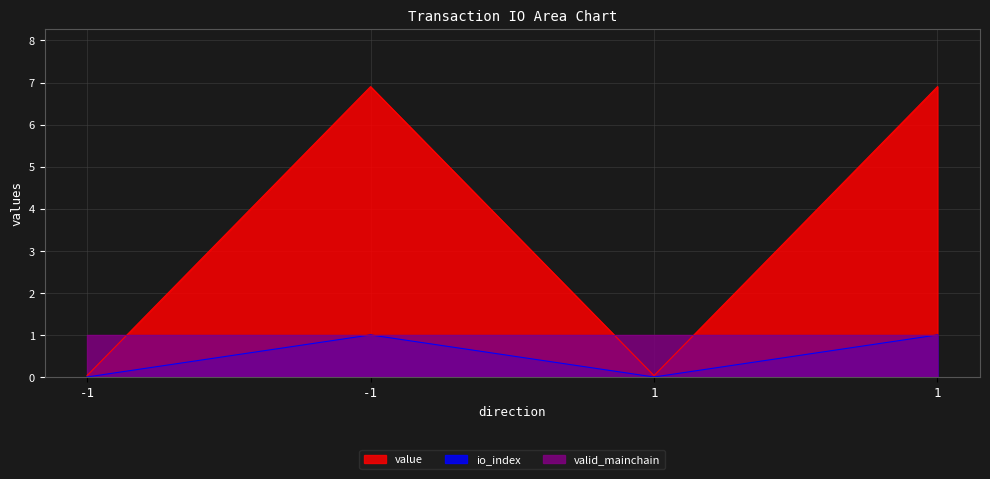

Which category has the lowest value across all series?

-1